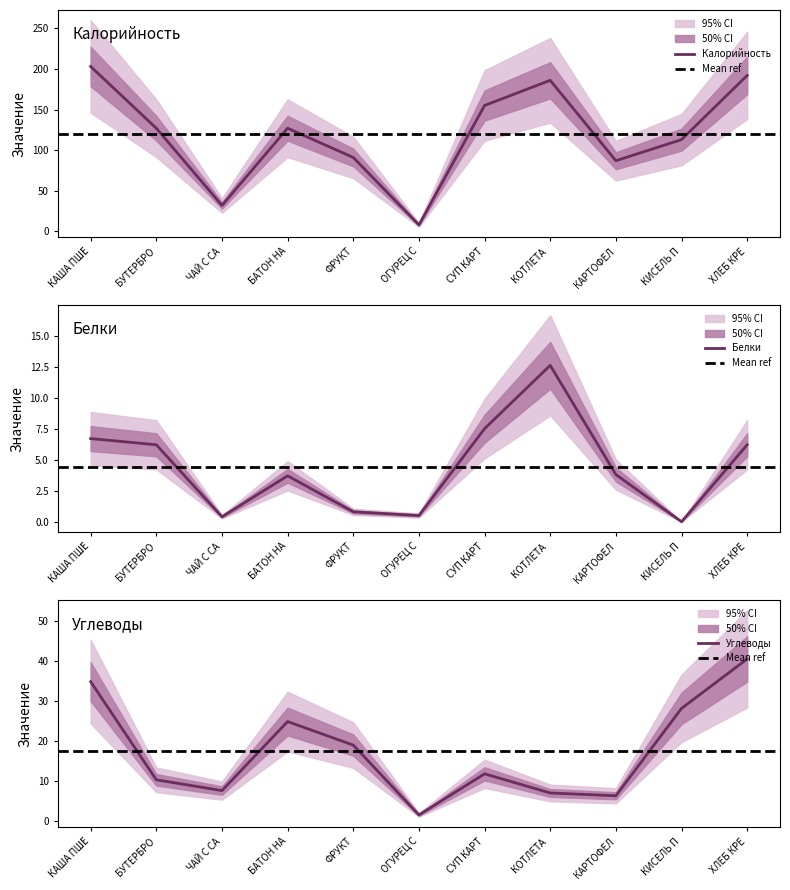

How many intersections are there between Углеводы and Белки?

2